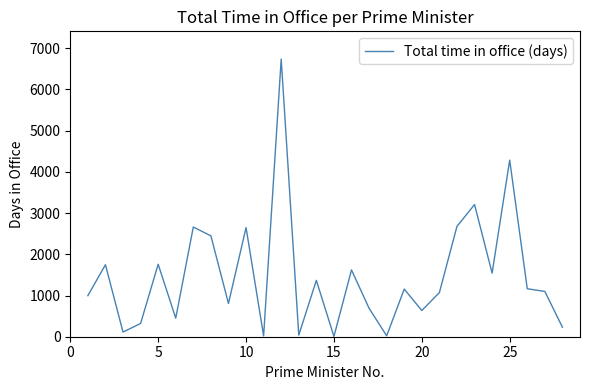

Does the chart have visible grid lines?

No